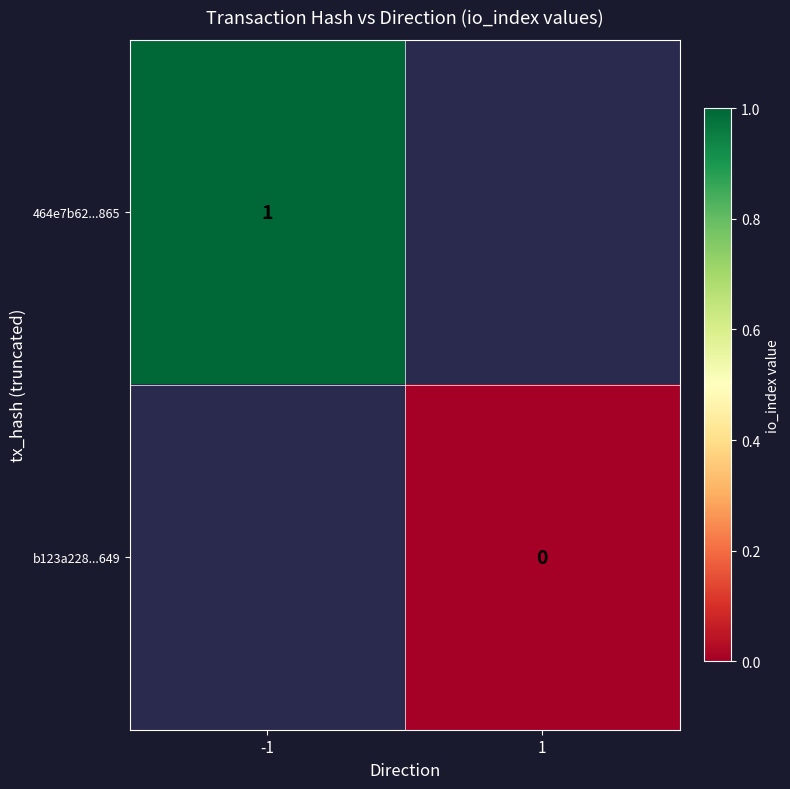

Count the number of data series in this chart.

2